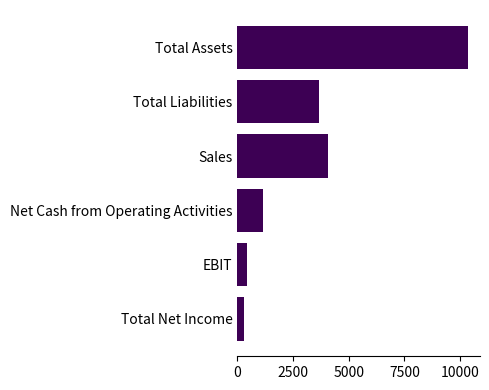

The value at Total Assets is 15112. True or false?

False